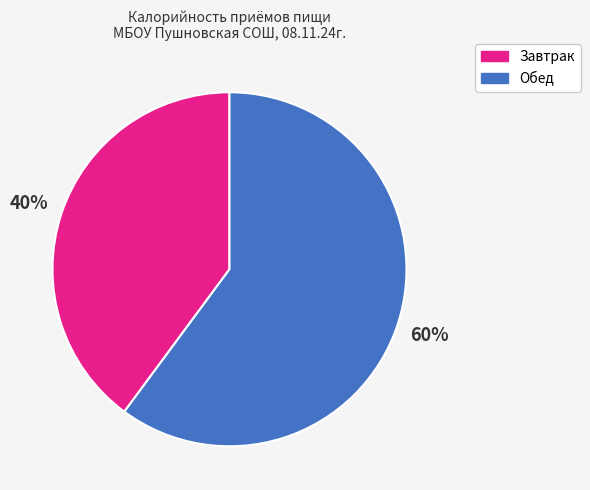

Count the number of slices in the pie.

2